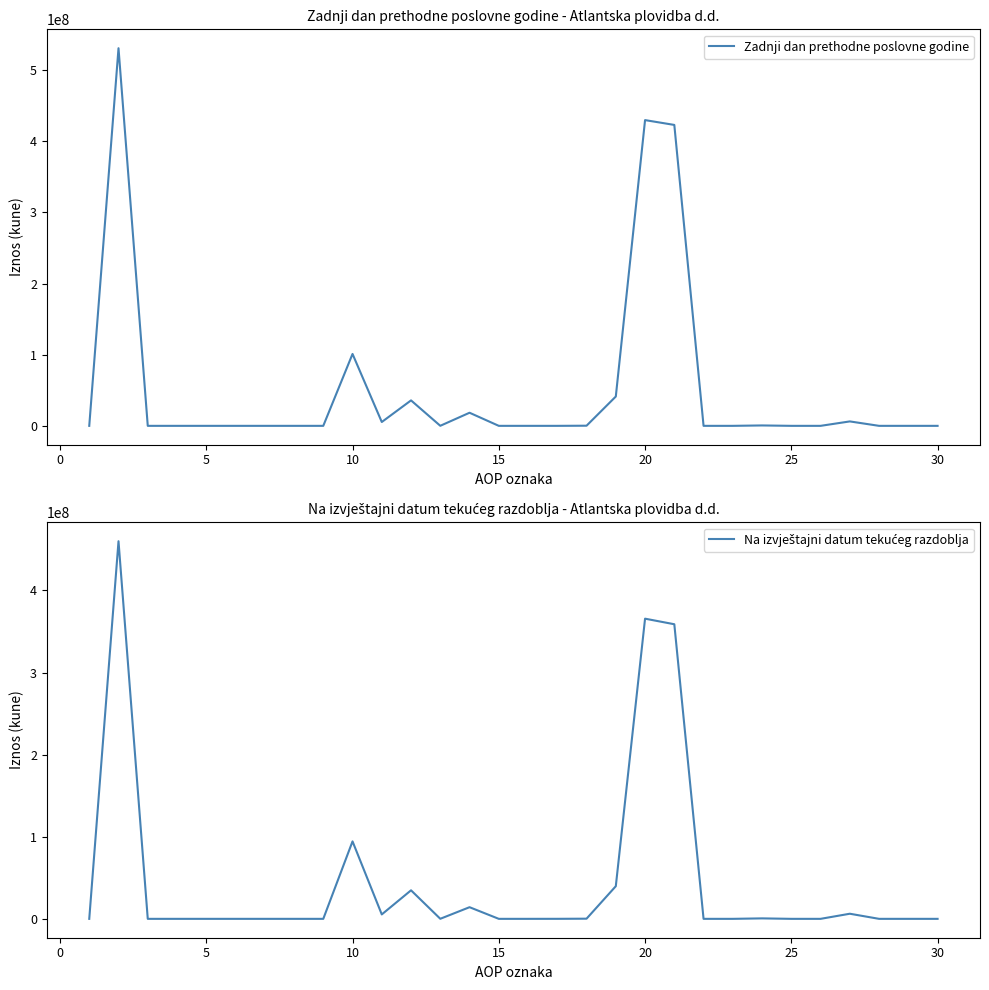

What is the average value of the Na izvještajni datum tekućeg razdoblja series?

46003429